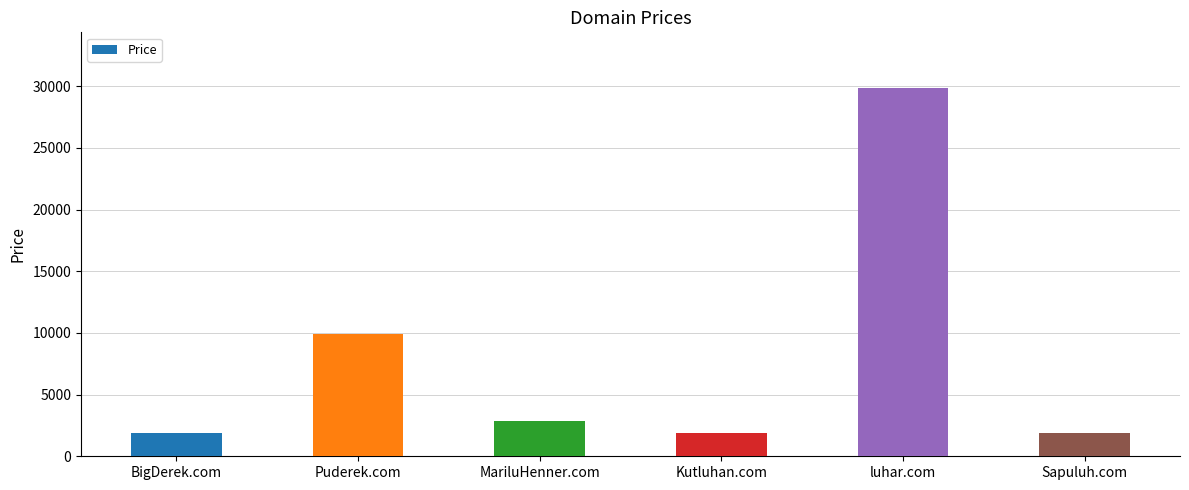

The chart shows a value of 41240 at luhar.com. True or false?

False